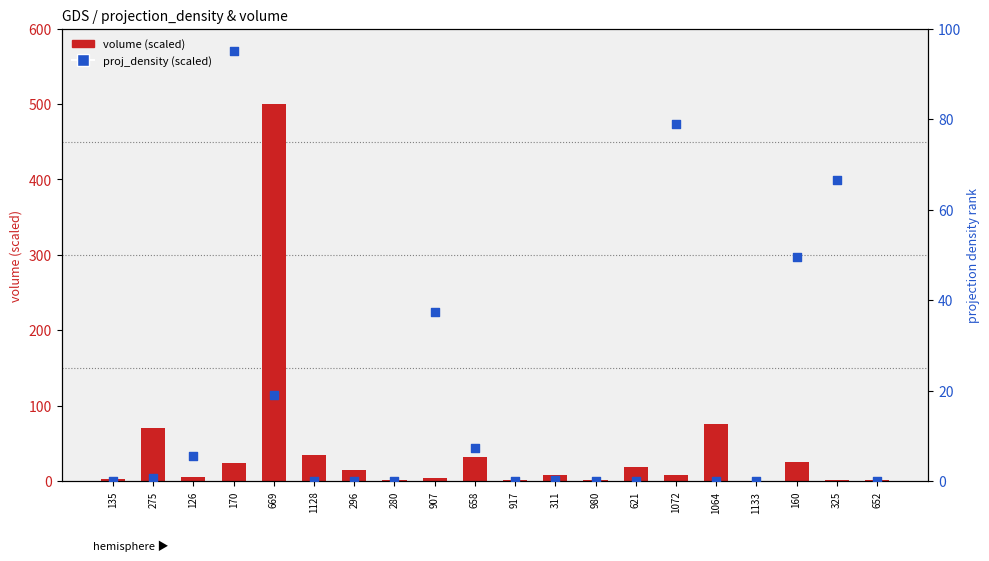

What is the total value across all series at 1128?

34.9